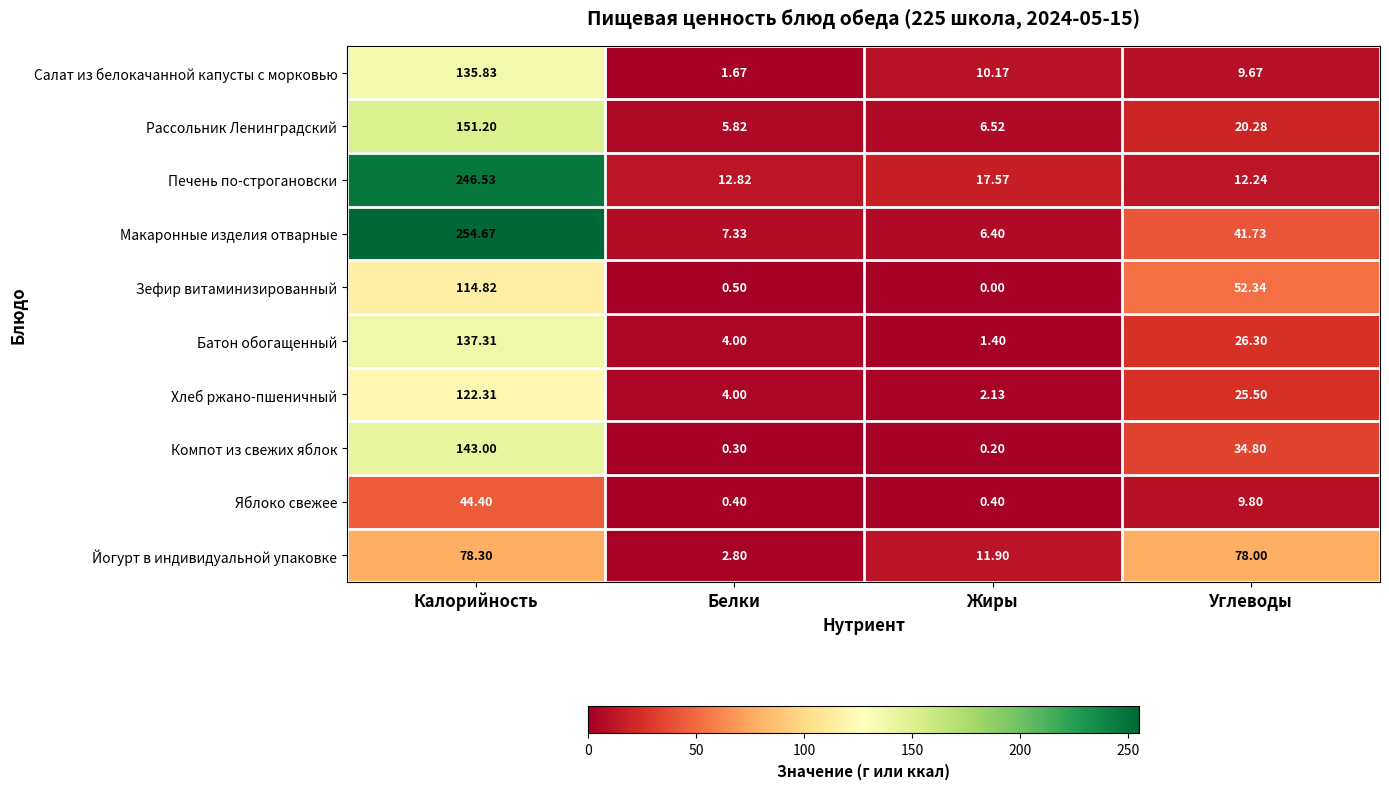

How many categories are shown in the chart?

4